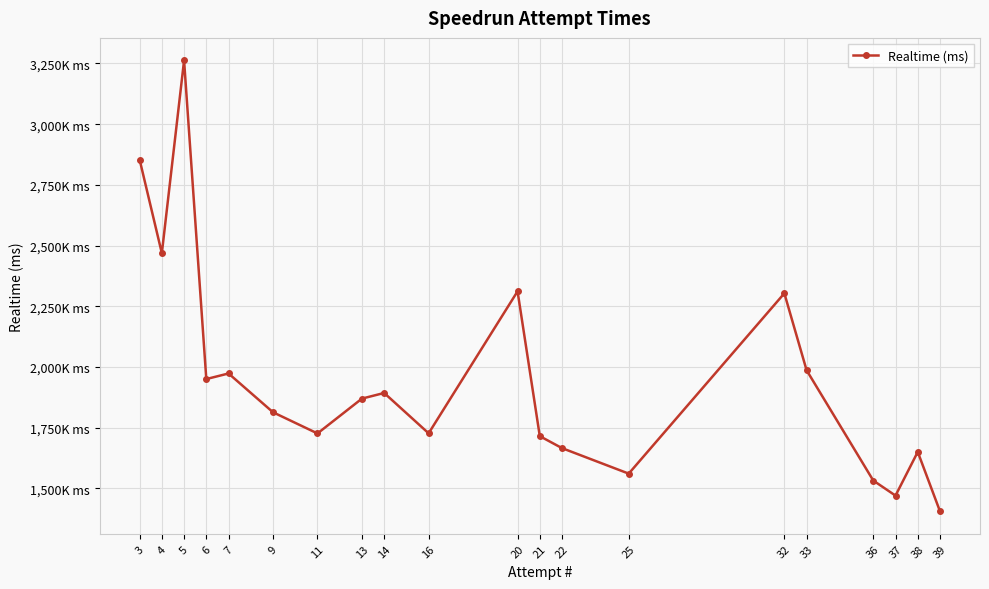

Does the chart have visible grid lines?

Yes